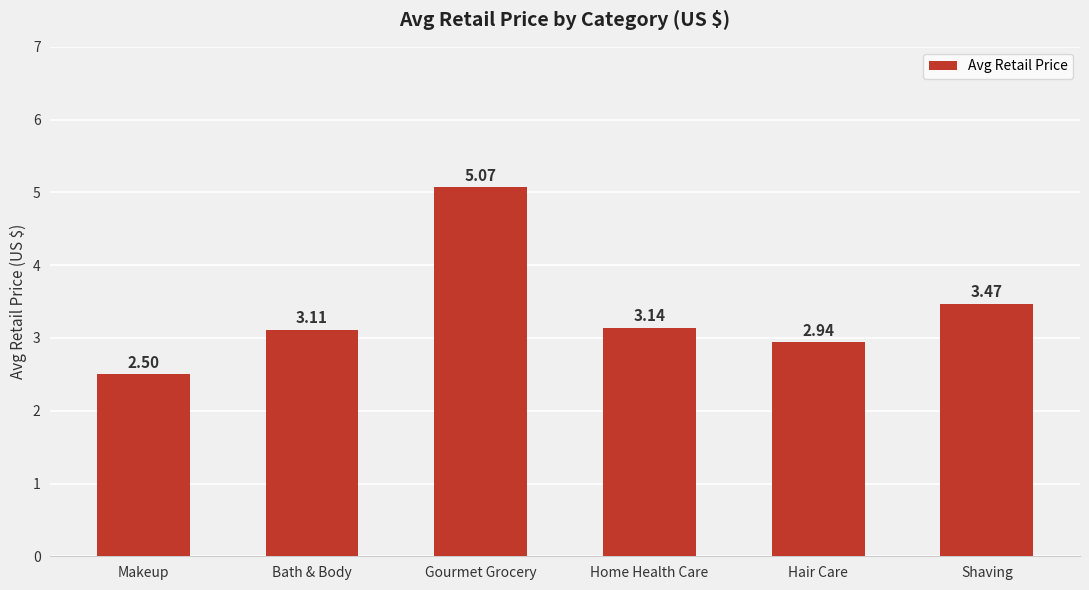

Is it true that the value at Bath & Body is 0.7?

False